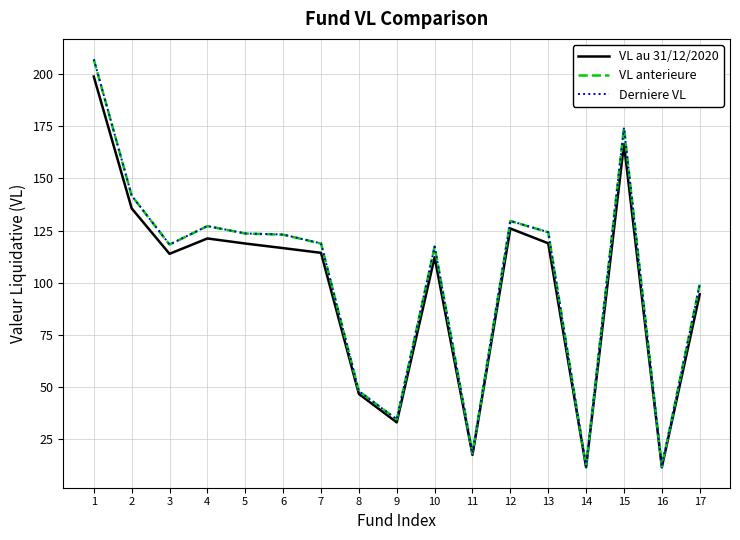

How many series are shown in this chart?

3